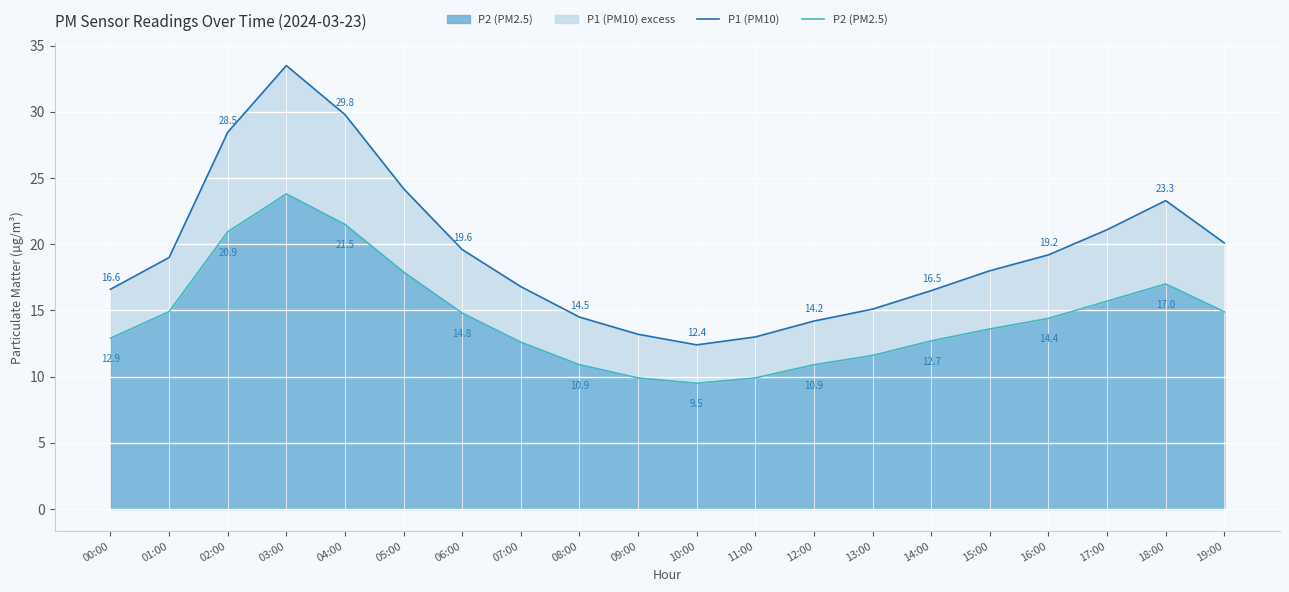

What is the maximum value shown in the chart?

33.5